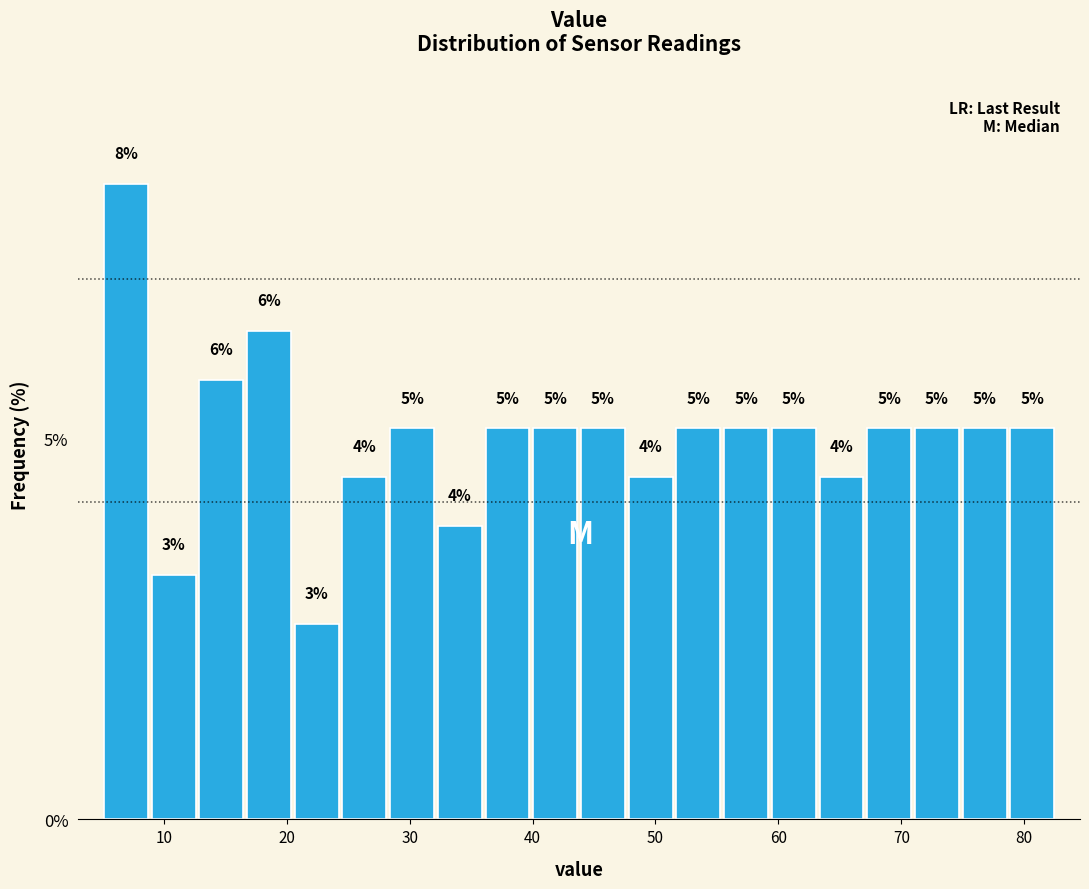

Read against the x-axis, roughly where is the centre of the tallest bar?

7